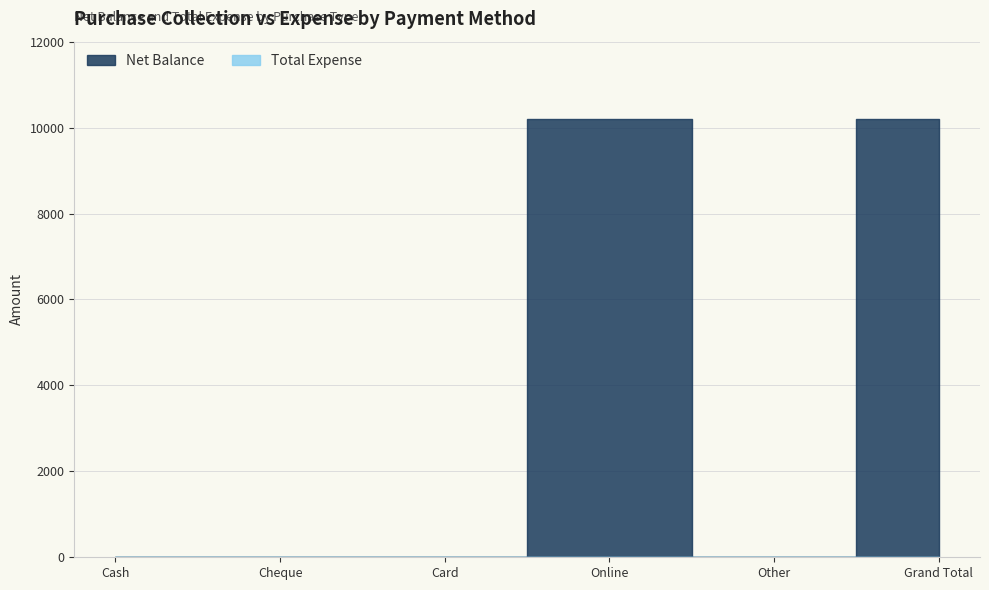

What position from the left is Online?

4